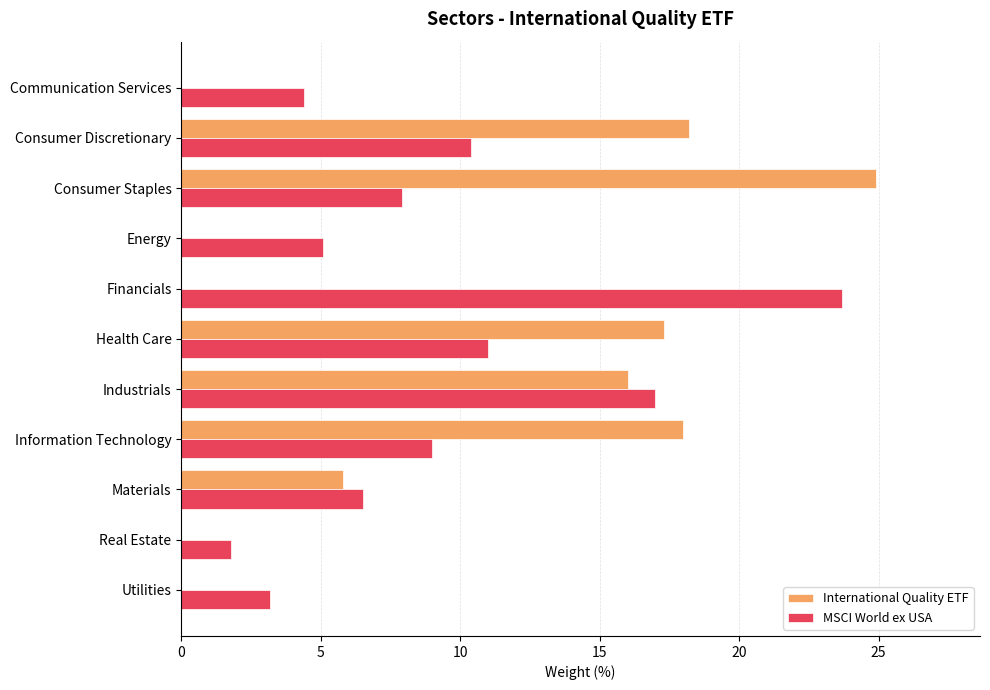

Which series changed the most between Consumer Staples and Utilities?

International Quality ETF